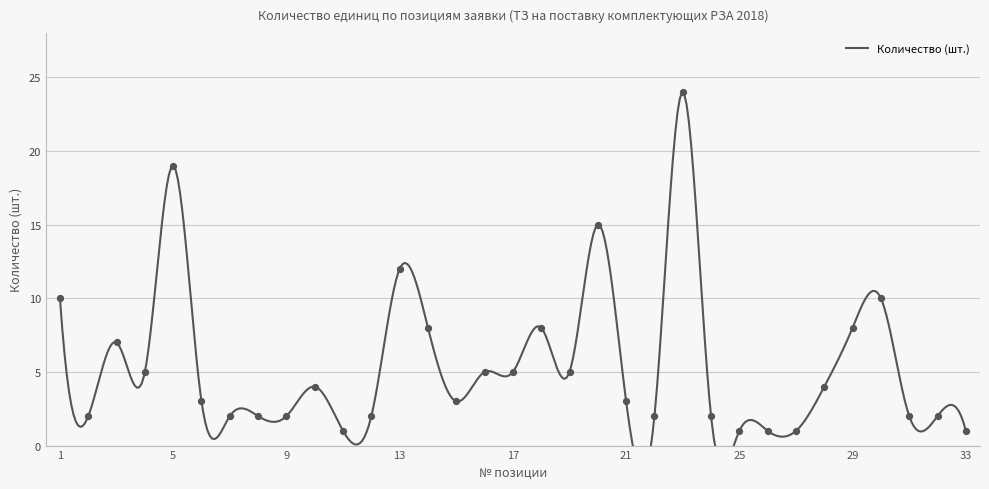

Which has a higher value, 11 or 24?

24